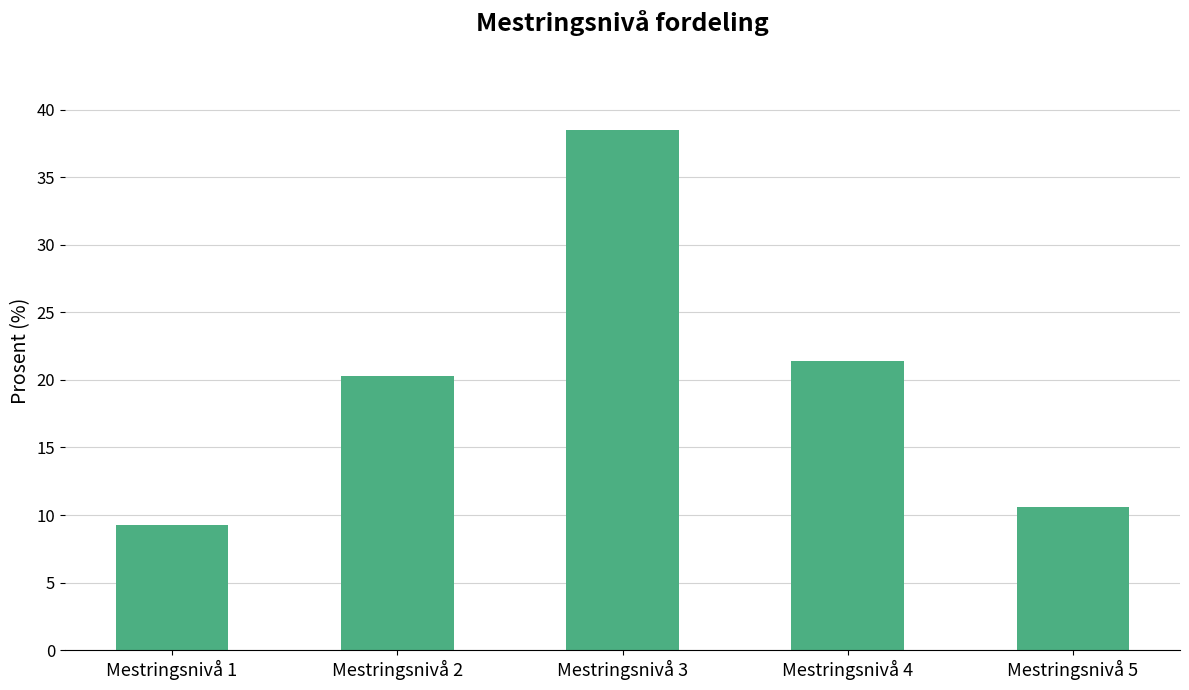

Reading right to left, what are all the values shown in this chart?

10.6	21.4	38.5	20.3	9.3